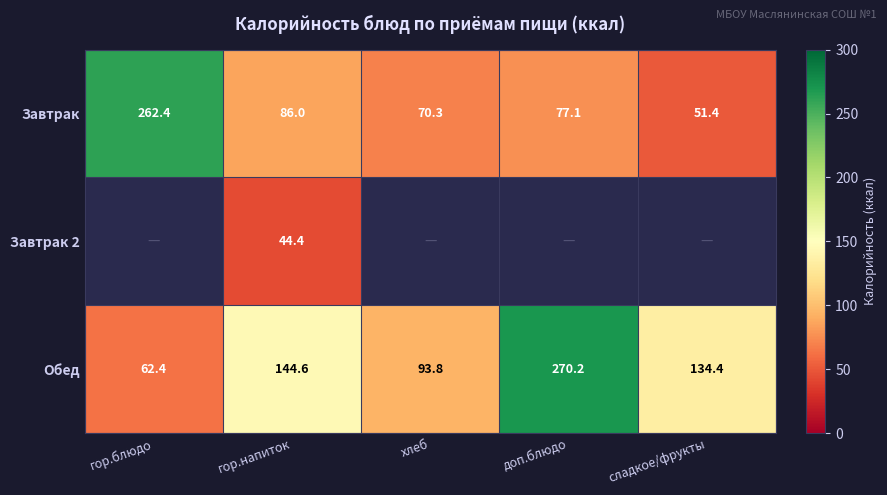

How many values in the Обед series are below 134?

2